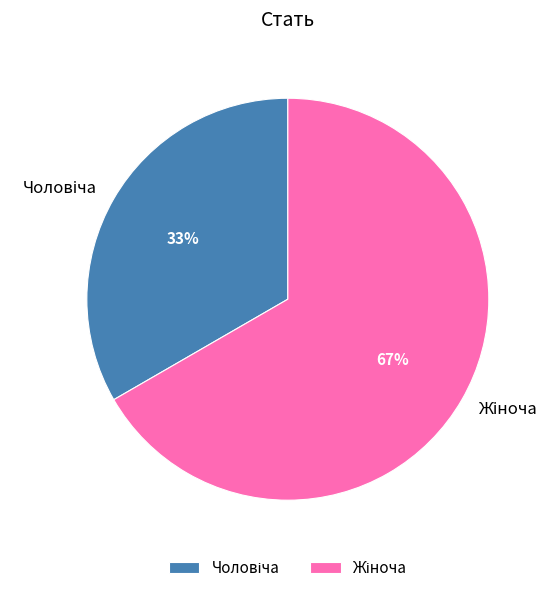

Is there any slice that represents more than half of the pie?

Yes